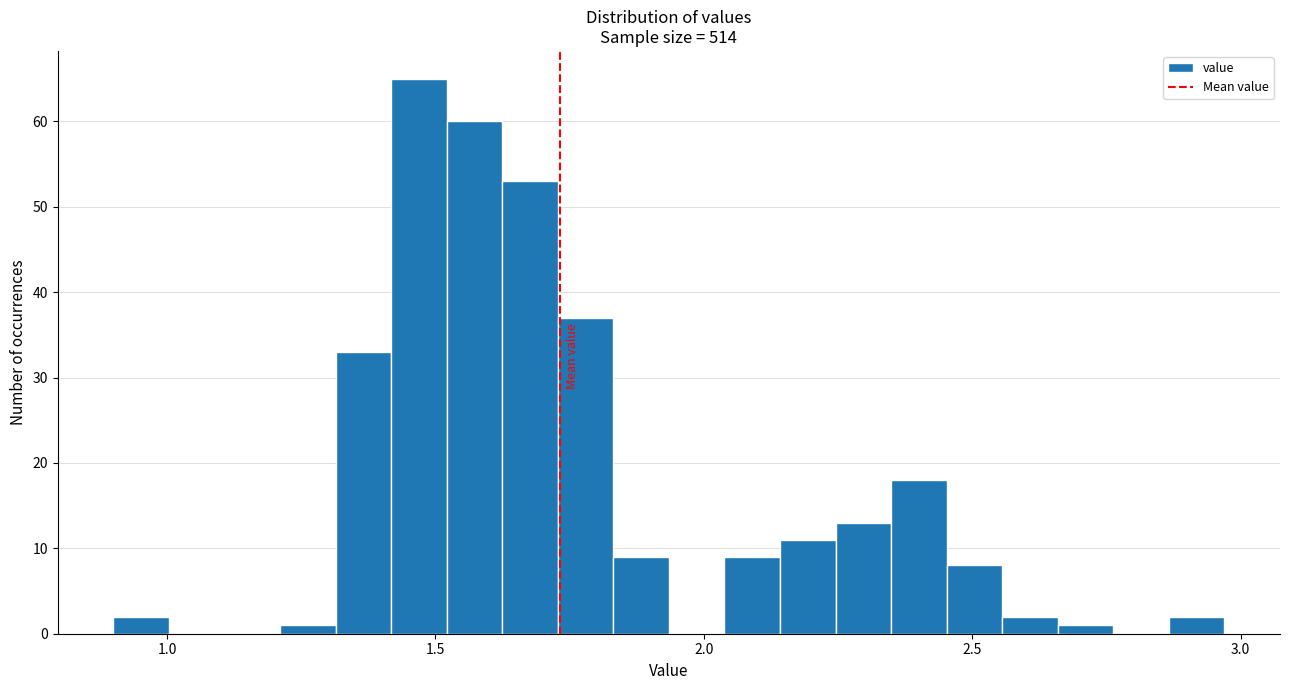

Read against the x-axis, roughly where is the centre of the tallest bar?

1.45